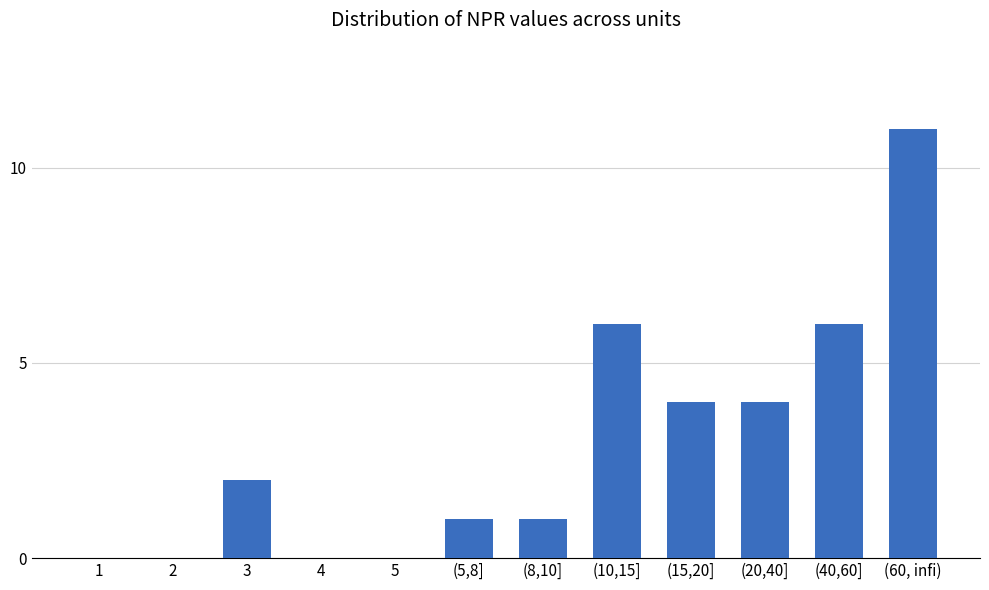

Reading left to right, list all the values displayed in this chart.

1=0	2=0	3=2	4=0	5=0	(5,8]=1	(8,10]=1	(10,15]=6	(15,20]=4	(20,40]=4	(40,60]=6	(60, infi)=11